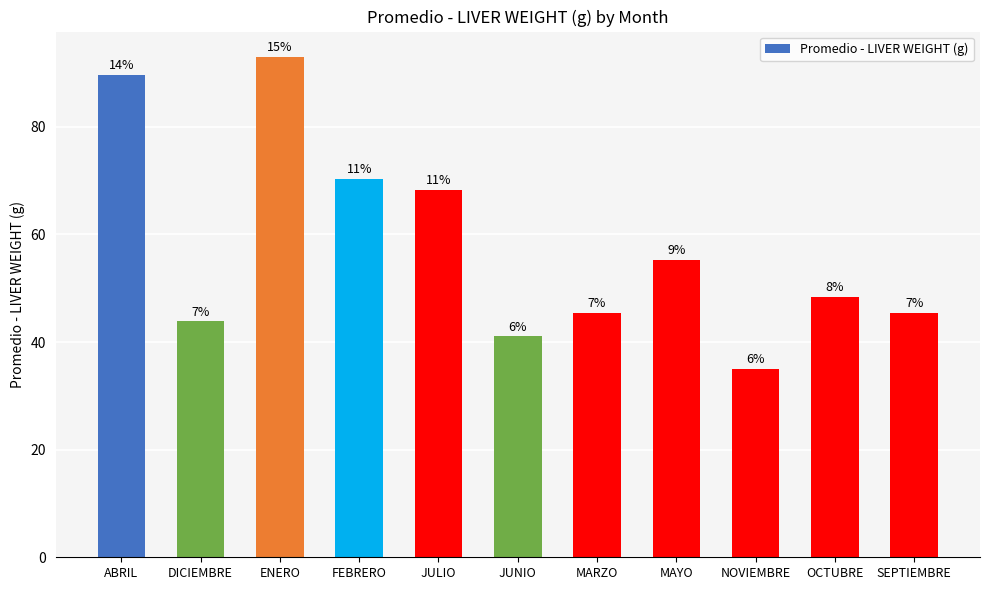

Does the chart contain any negative values?

No